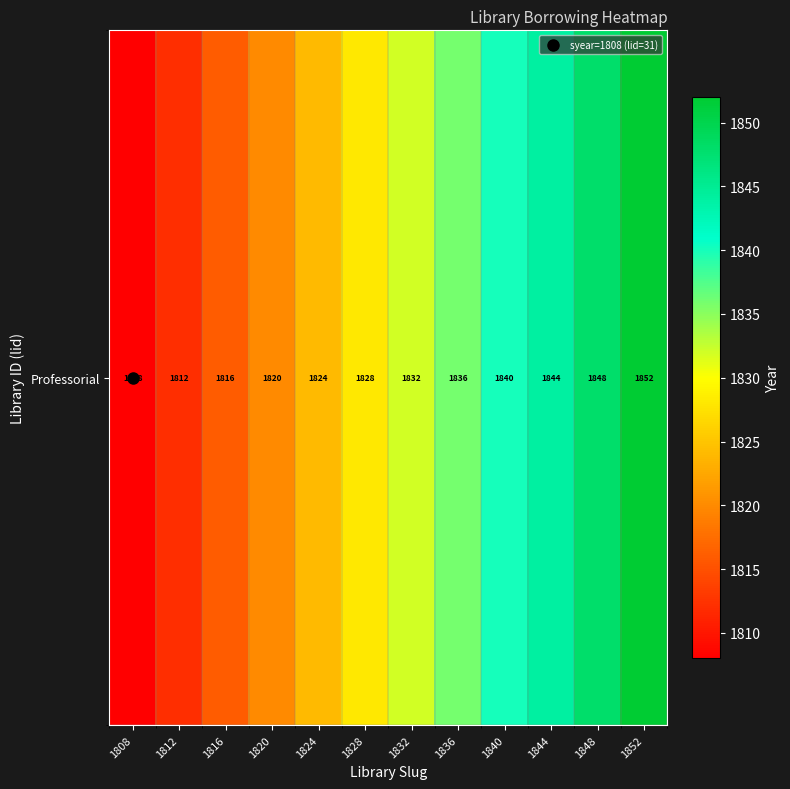

At which label does the data first exceed 1832?

1836